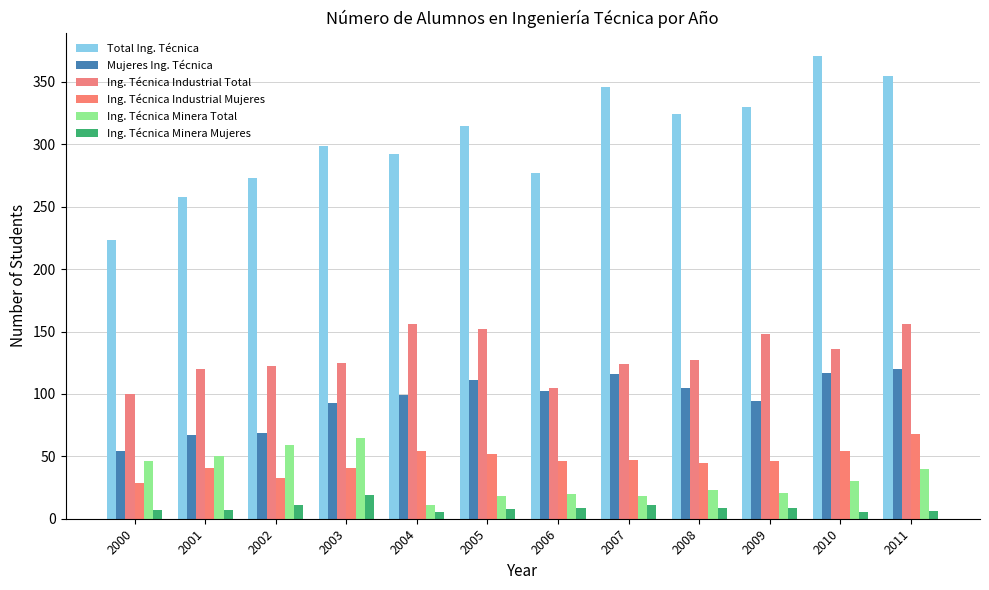

Where is Ing. Técnica Industrial Mujeres nearest to the value 48?

2007